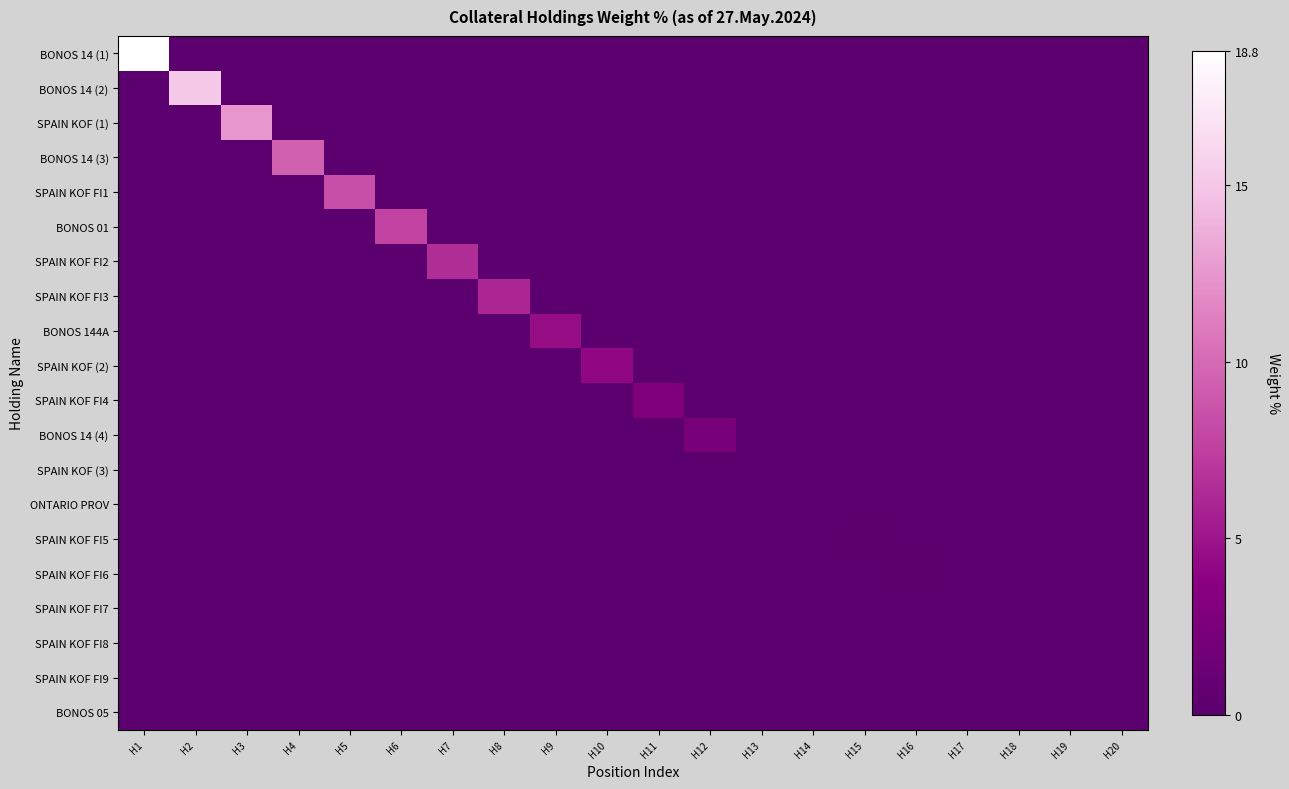

What is the spread (max minus min) of values at H18?

0.1